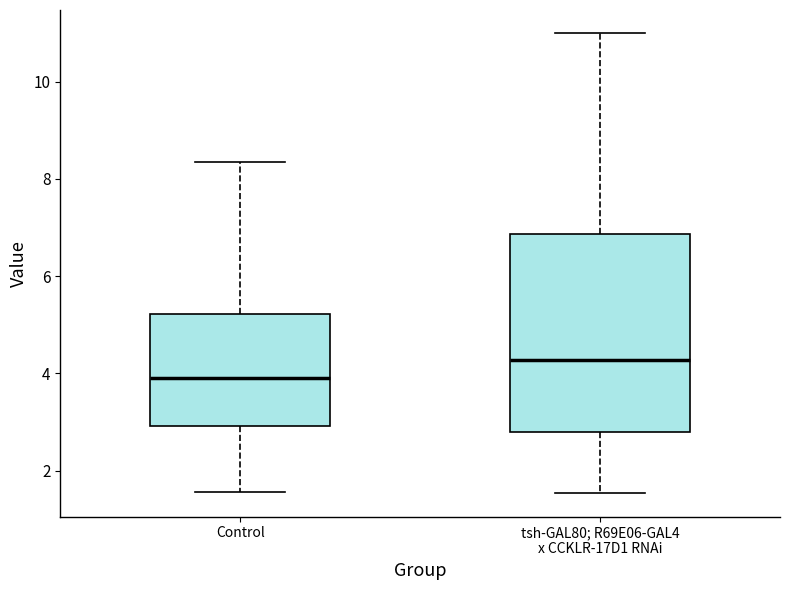

Which box's median line is the highest?

tsh-GAL80; R69E06-GAL4 x CCKLR-17D1 RNAi